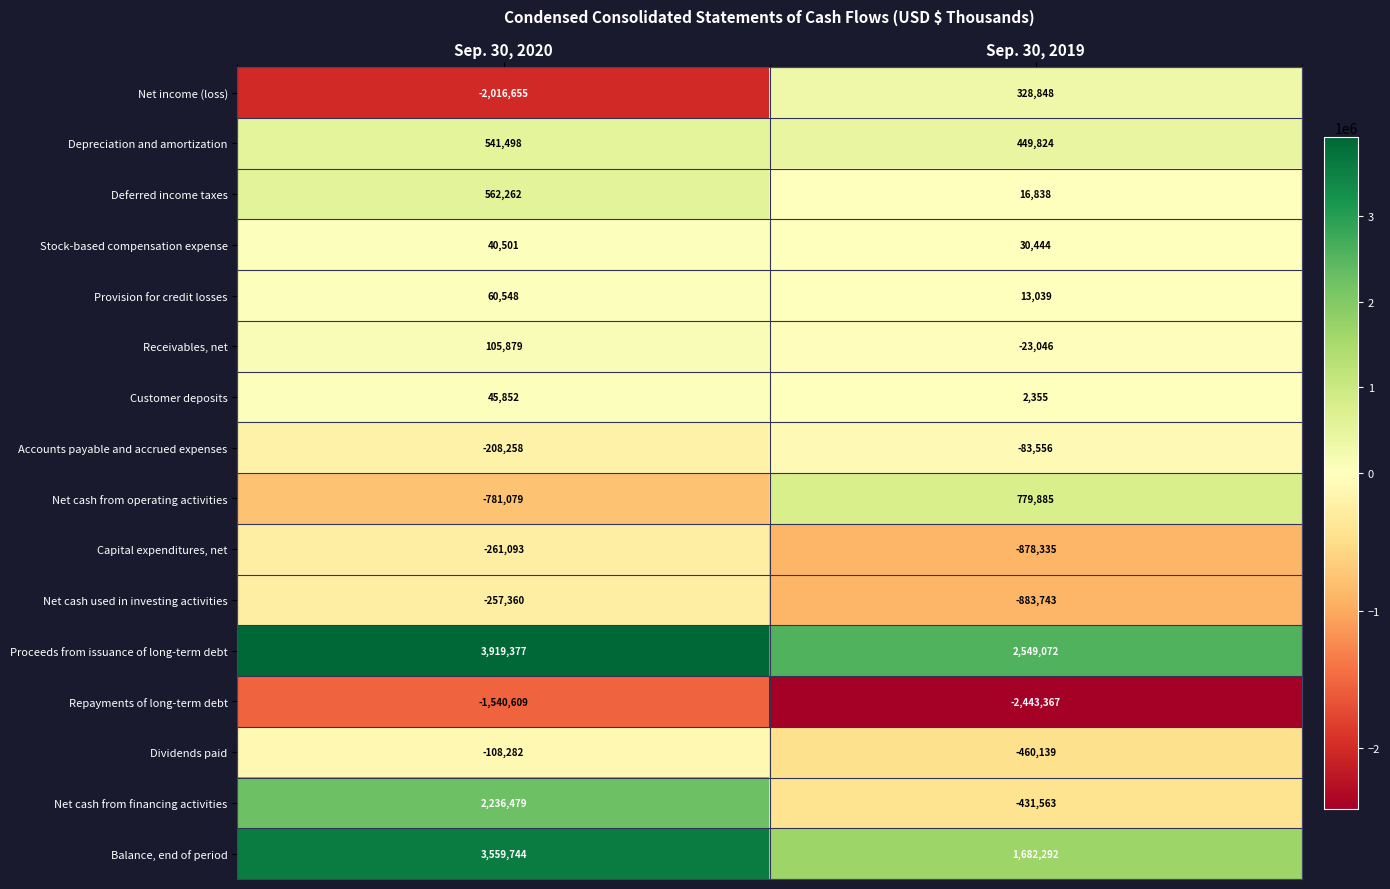

Rank the series by their maximum value, from lowest to highest.

Repayments of long-term debt, Capital expenditures, net, Net cash used in investing activities, Dividends paid, Accounts payable and accrued expenses, Stock-based compensation expense, Customer deposits, Provision for credit losses, Receivables, net, Net income (loss), Depreciation and amortization, Deferred income taxes, Net cash from operating activities, Net cash from financing activities, Balance, end of period, Proceeds from issuance of long-term debt